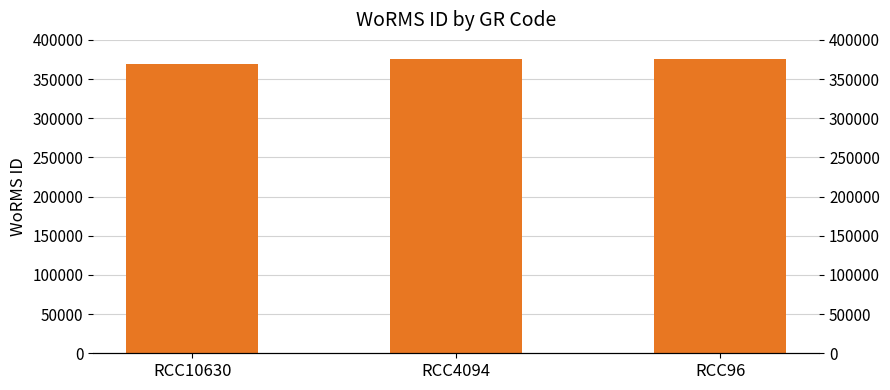

Rank the categories by value from lowest to highest.

RCC10630, RCC4094, RCC96